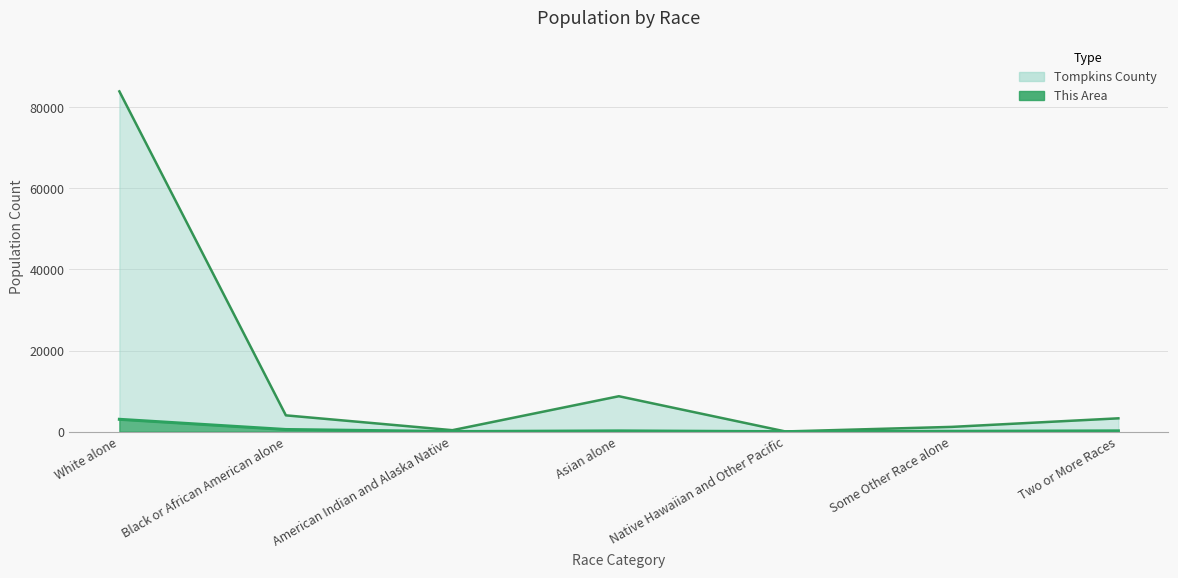

List the labels in order of Tompkins County value, largest first.

White alone, Asian alone, Black or African American alone, Two or More Races, Some Other Race alone, American Indian and Alaska Native, Native Hawaiian and Other Pacific